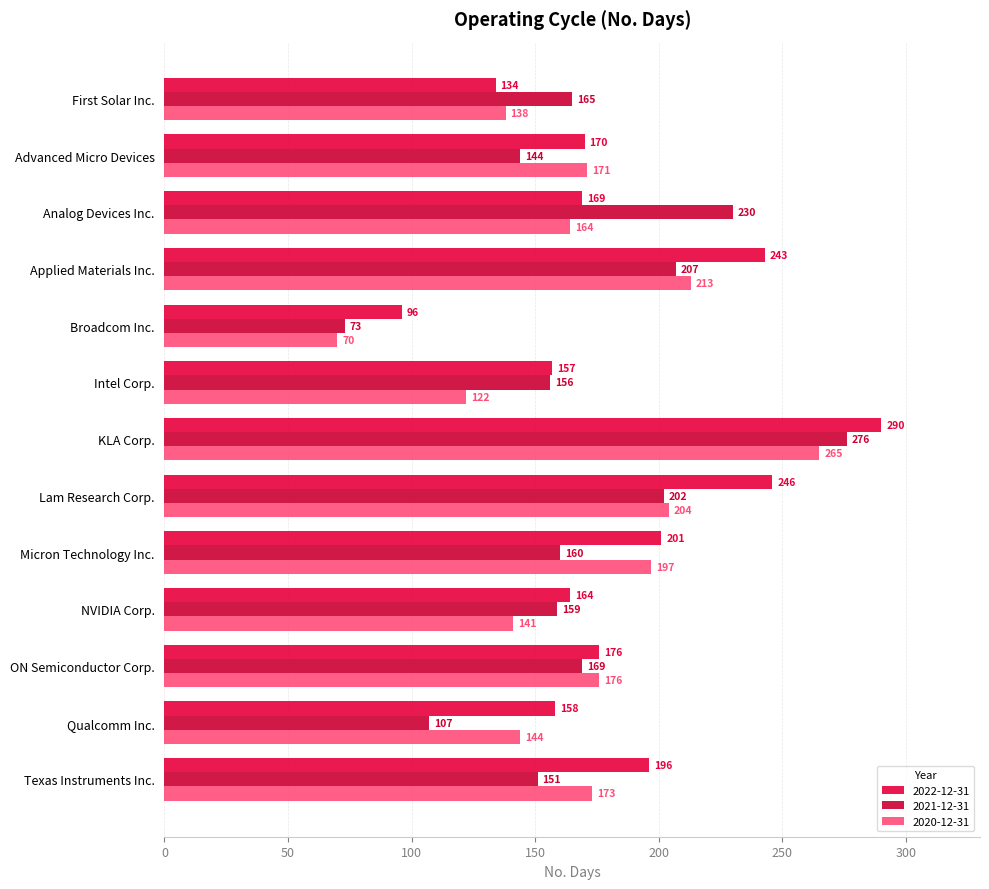

List the series in order of their peak value, lowest first.

2020-12-31, 2021-12-31, 2022-12-31